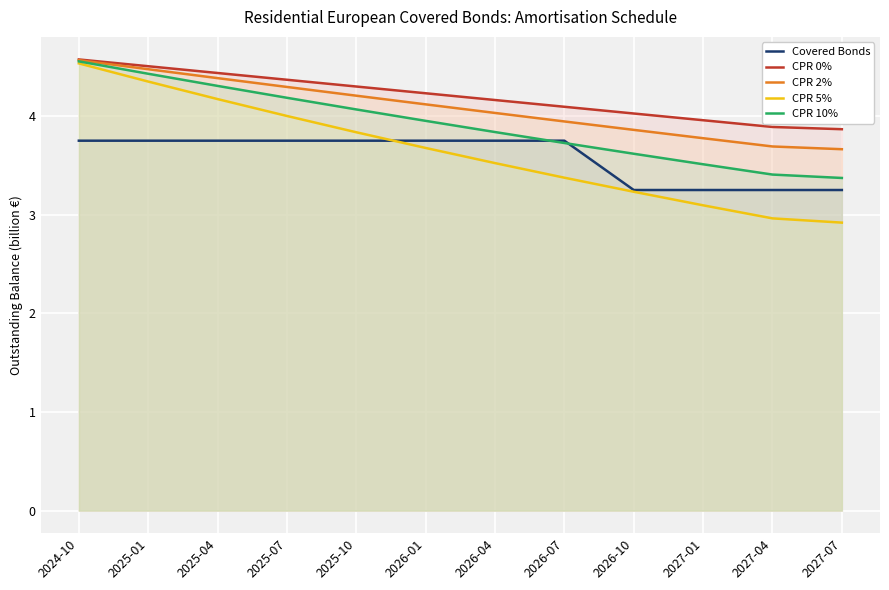

What is the smallest value displayed?

2.9